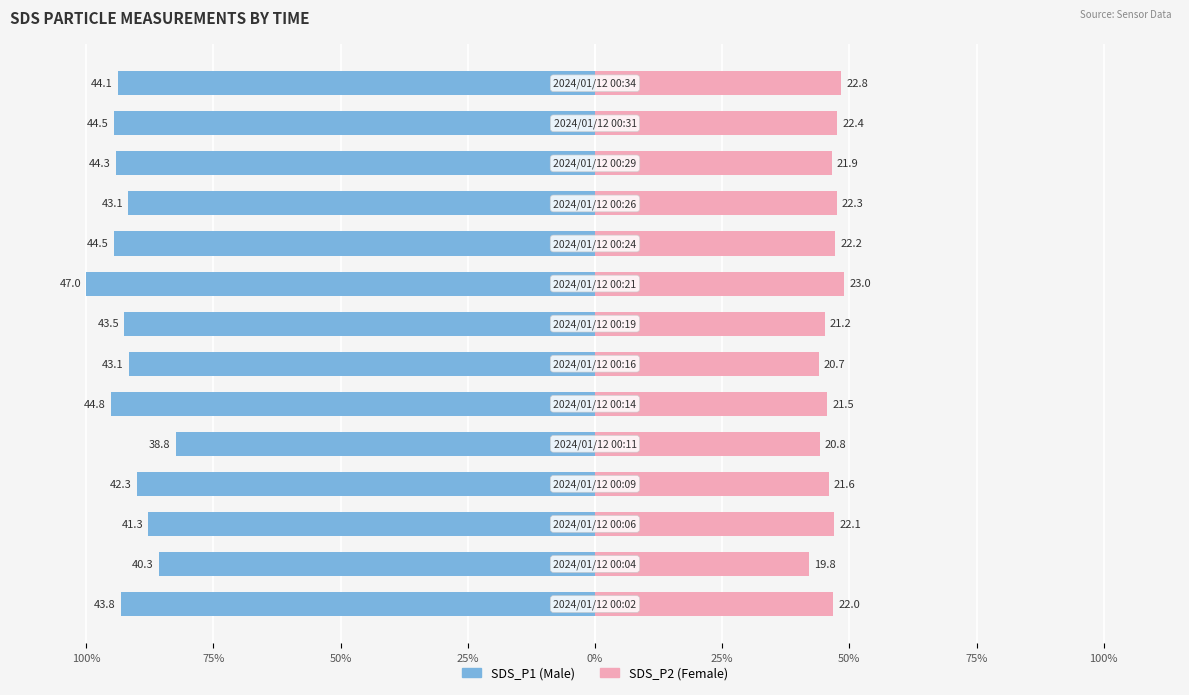

Is the value of SDS_P2 at 13 greater than the value of SDS_P1 at 50%?

Yes